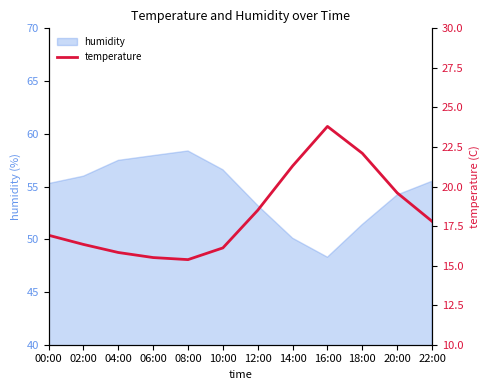

What is the sum of the values at 22:00 and 16:00?

41.6